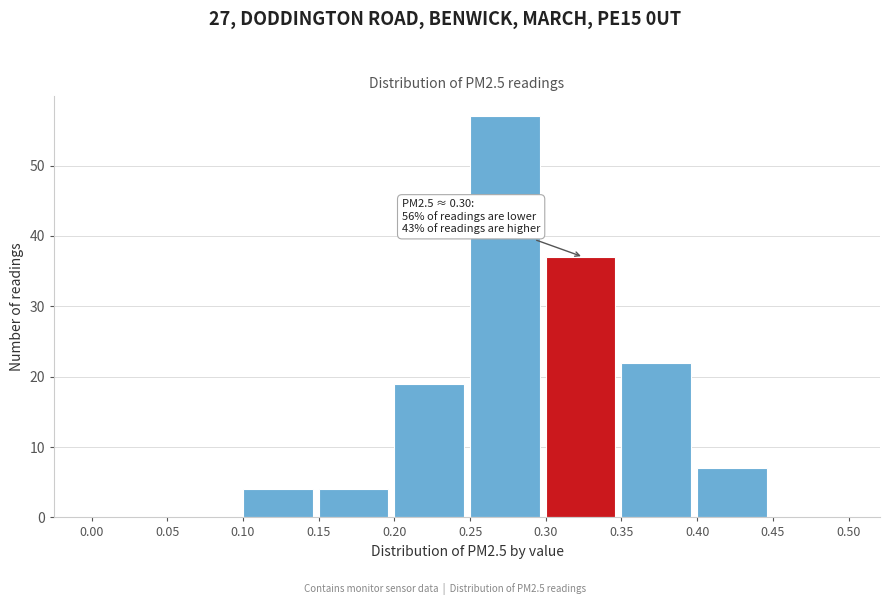

Which range on the x-axis has the tallest bar?

0.25 to 0.30